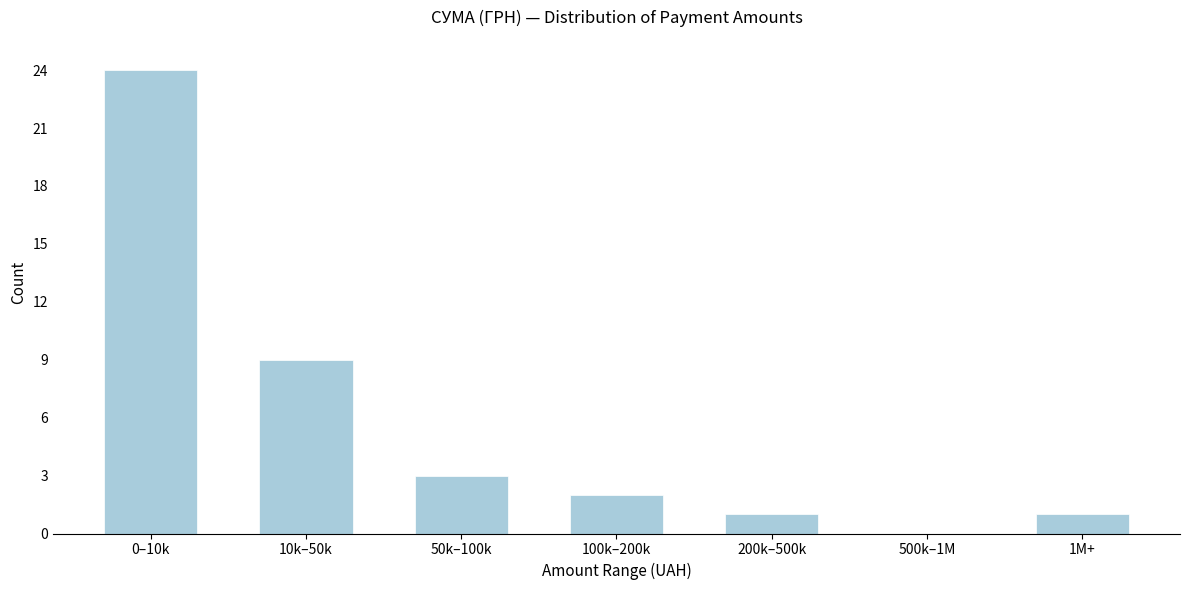

Reading left to right, transcribe all the data shown in this chart.

0–10k=24	10k–50k=9	50k–100k=3	100k–200k=2	200k–500k=1	500k–1M=0	1M+=1